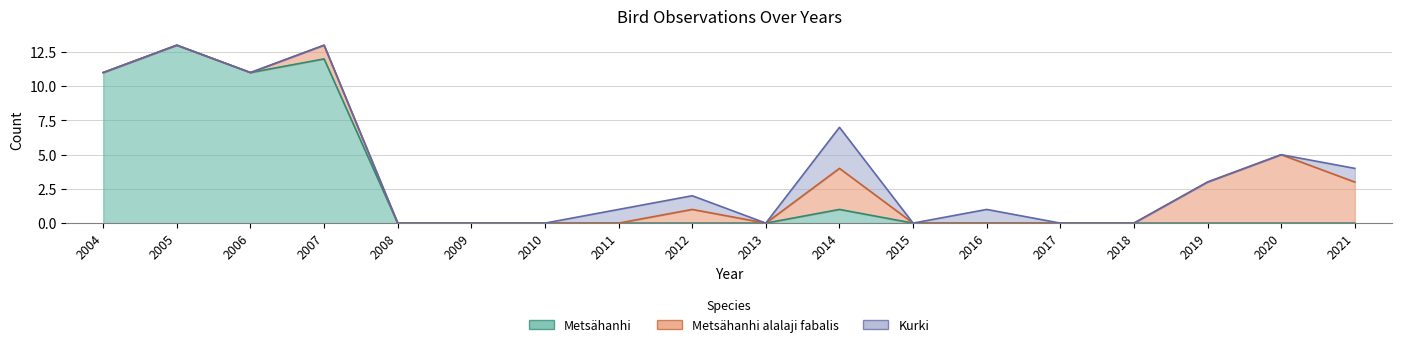

List the series in order of their overall mean, highest first.

Metsähanhi, Metsähanhi alalaji fabalis, Kurki